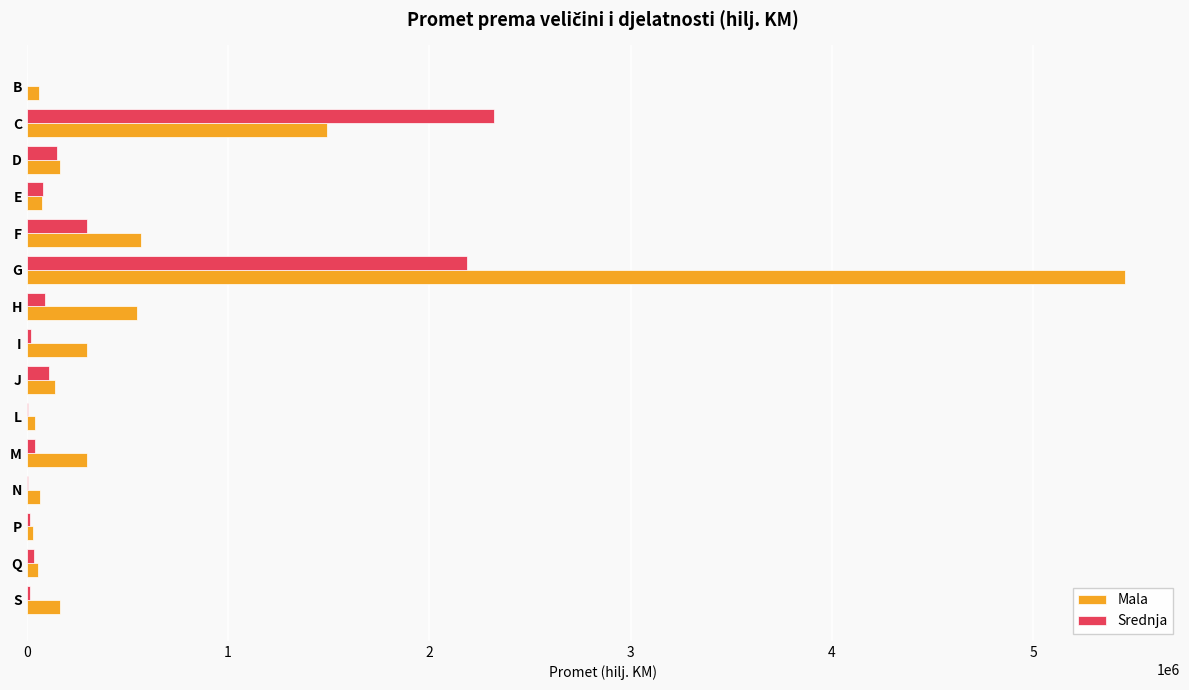

What is the greatest value displayed?

5455869